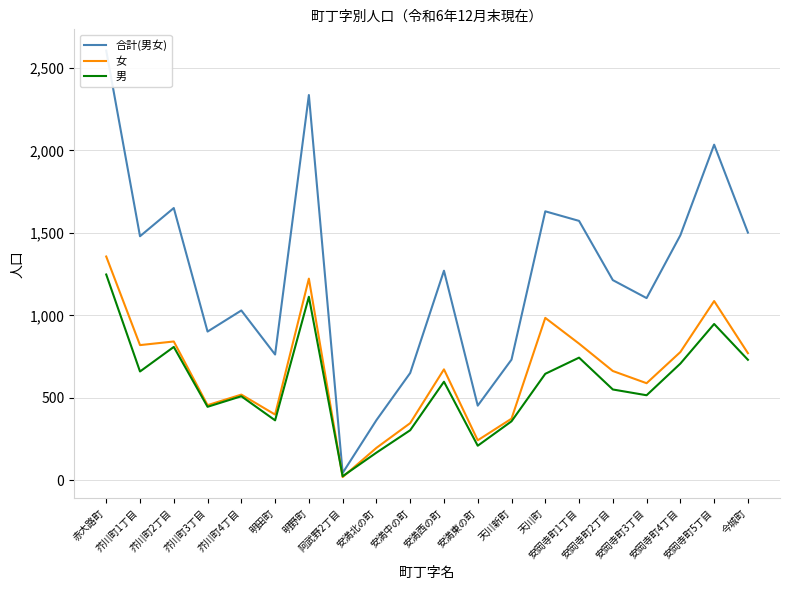

Where does the 男 series first go above 598?

赤大路町